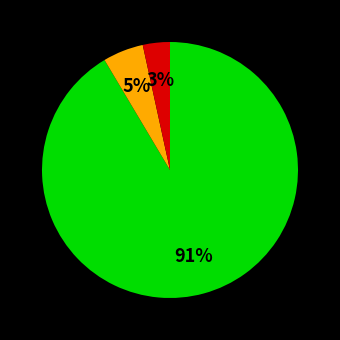

To the nearest percent, what is the average slice percentage?

33%